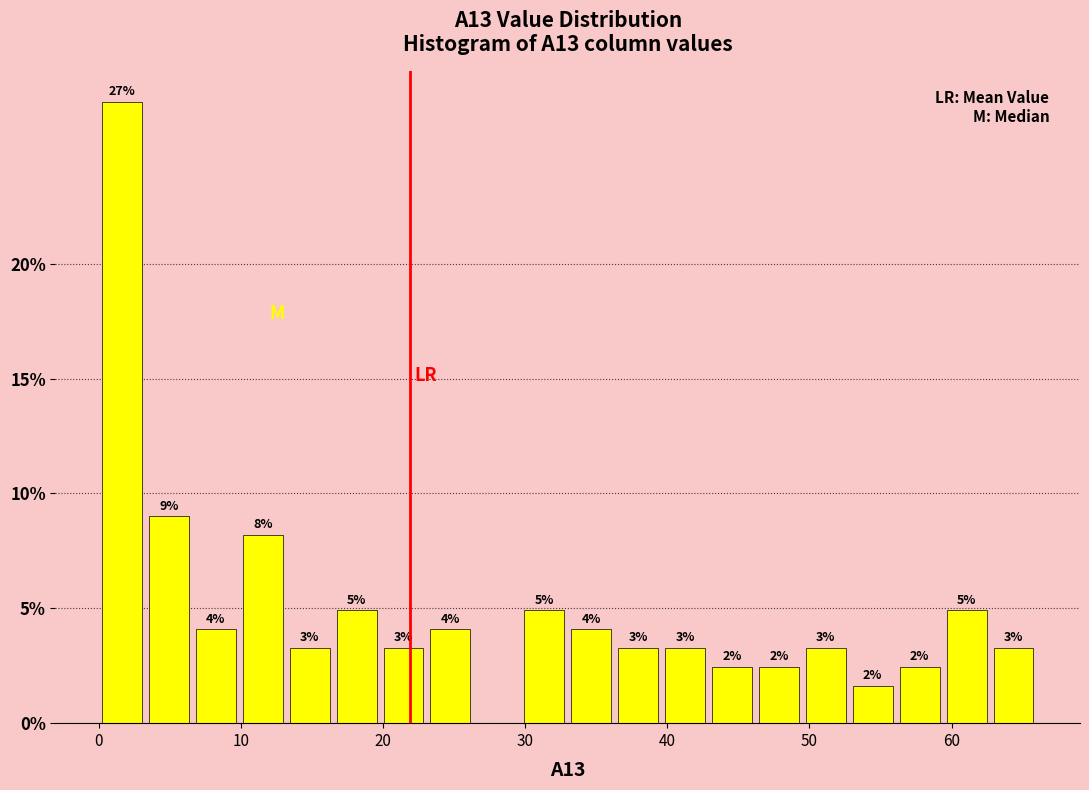

Read against the x-axis, roughly where is the centre of the tallest bar?

2